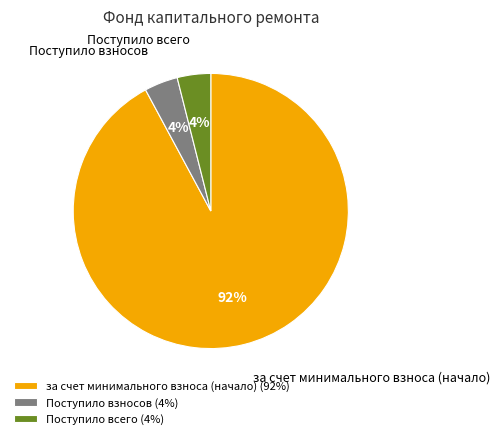

Is the sum of Поступило всего and Поступило взносов greater than half?

No